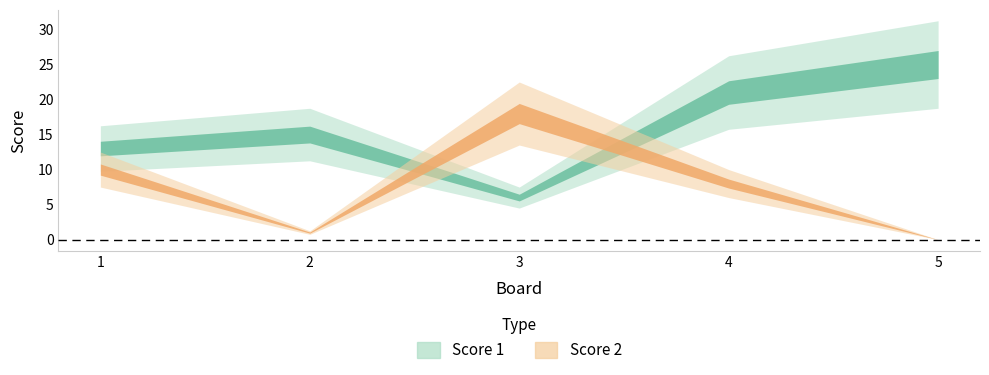

True or false: Score 2 has more than 1 interior local peaks.

False